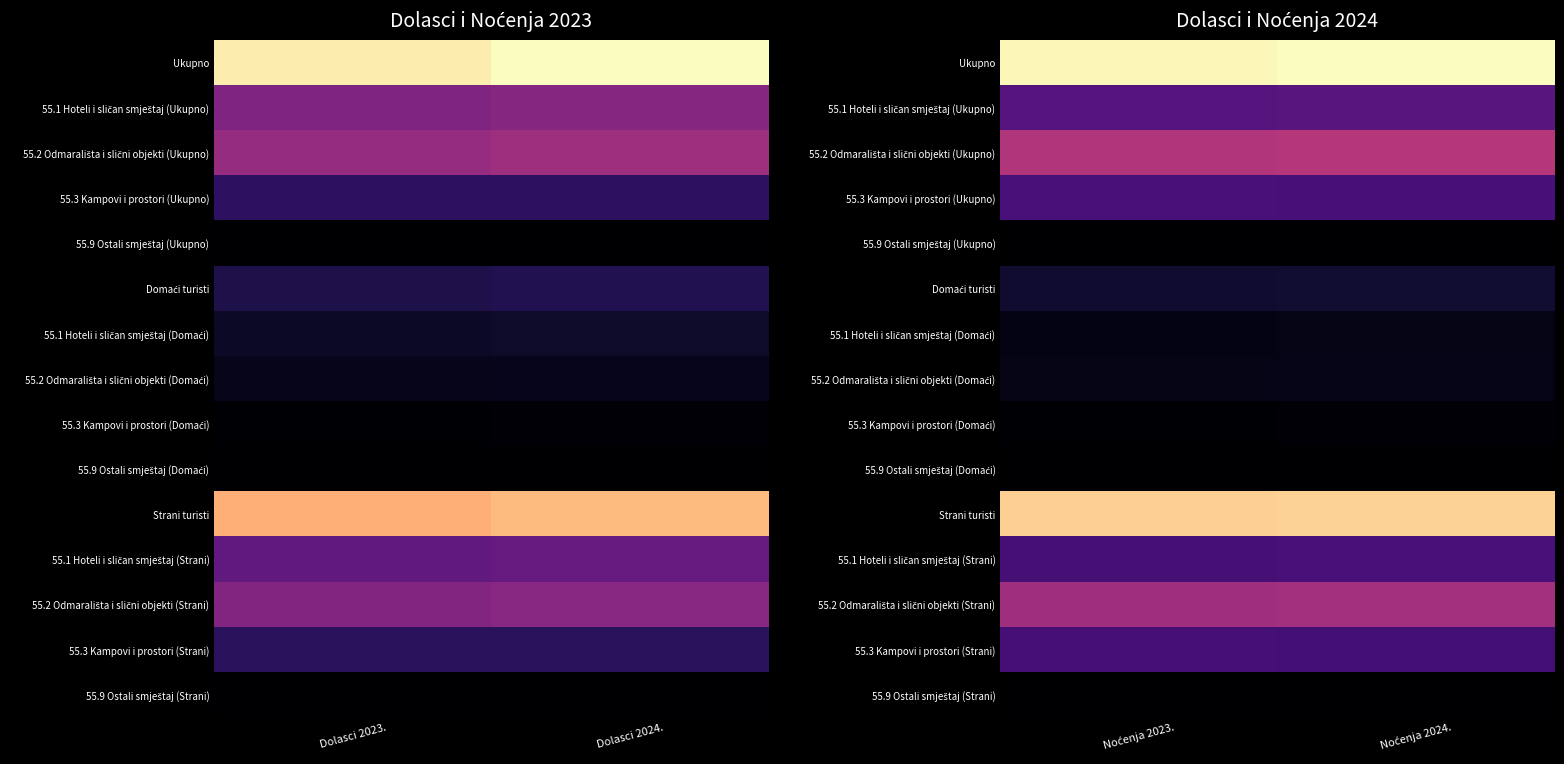

At how many categories does at least one series exceed 0?

2